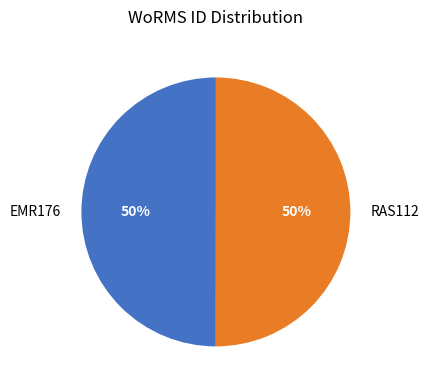

Do EMR176 and RAS112 together represent more than half of the pie?

Yes